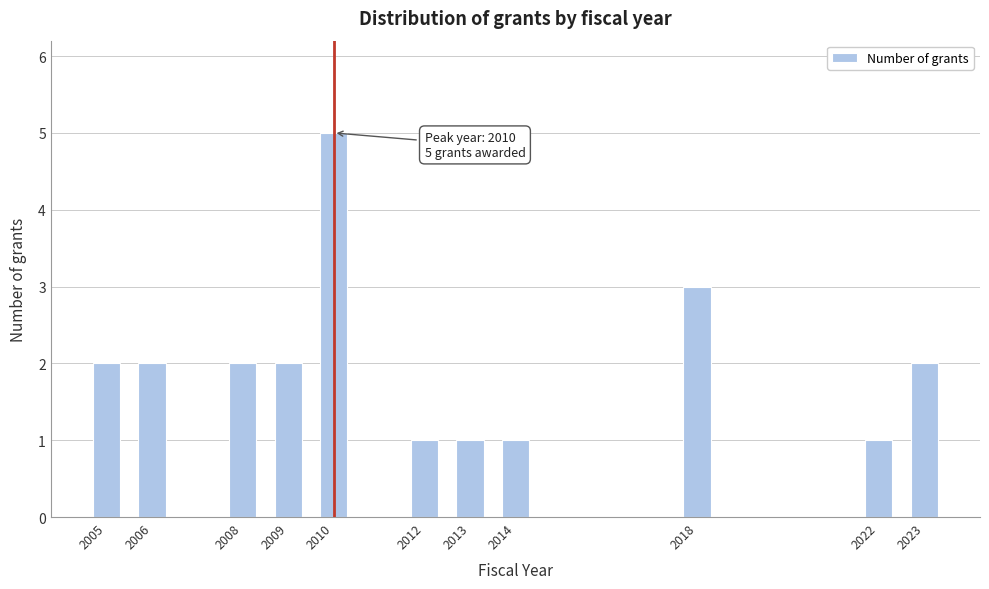

Reading right to left, extract all data points from this chart.

2	1	3	1	1	1	5	2	2	2	2